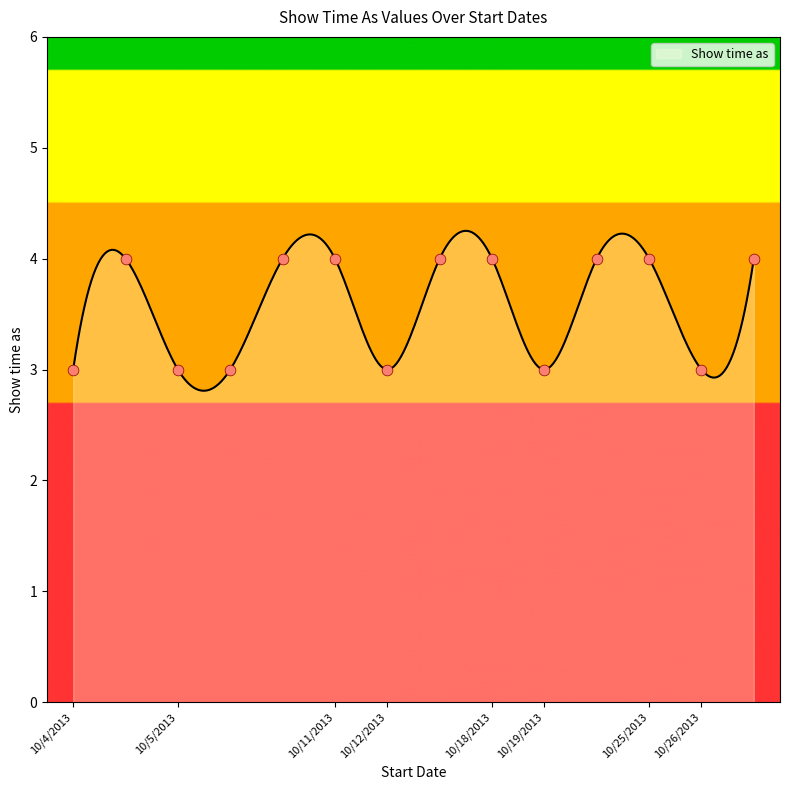

What is the smallest value displayed?

2.8